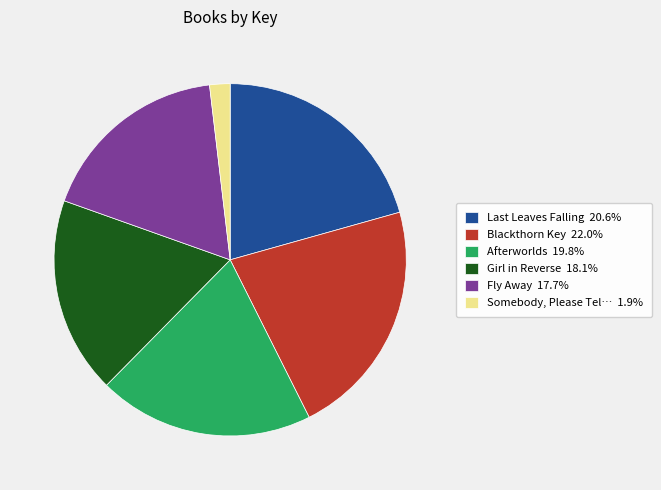

How many slices are in this pie chart?

6